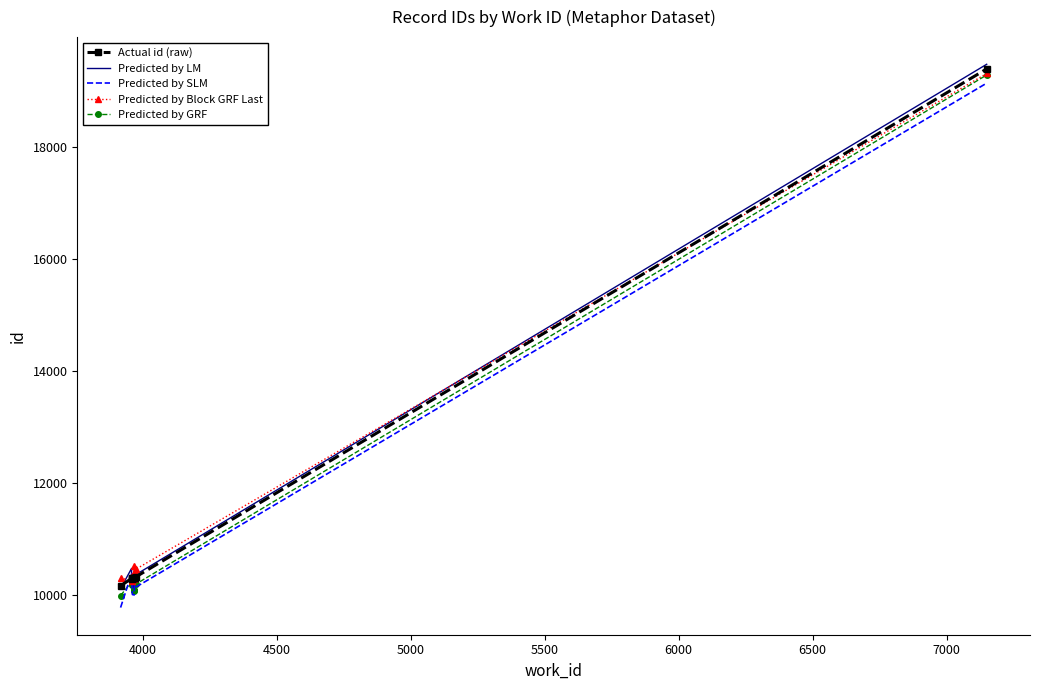

Which series ends up on top after the final intersection of Predicted by GRF and Predicted by SLM?

Predicted by GRF